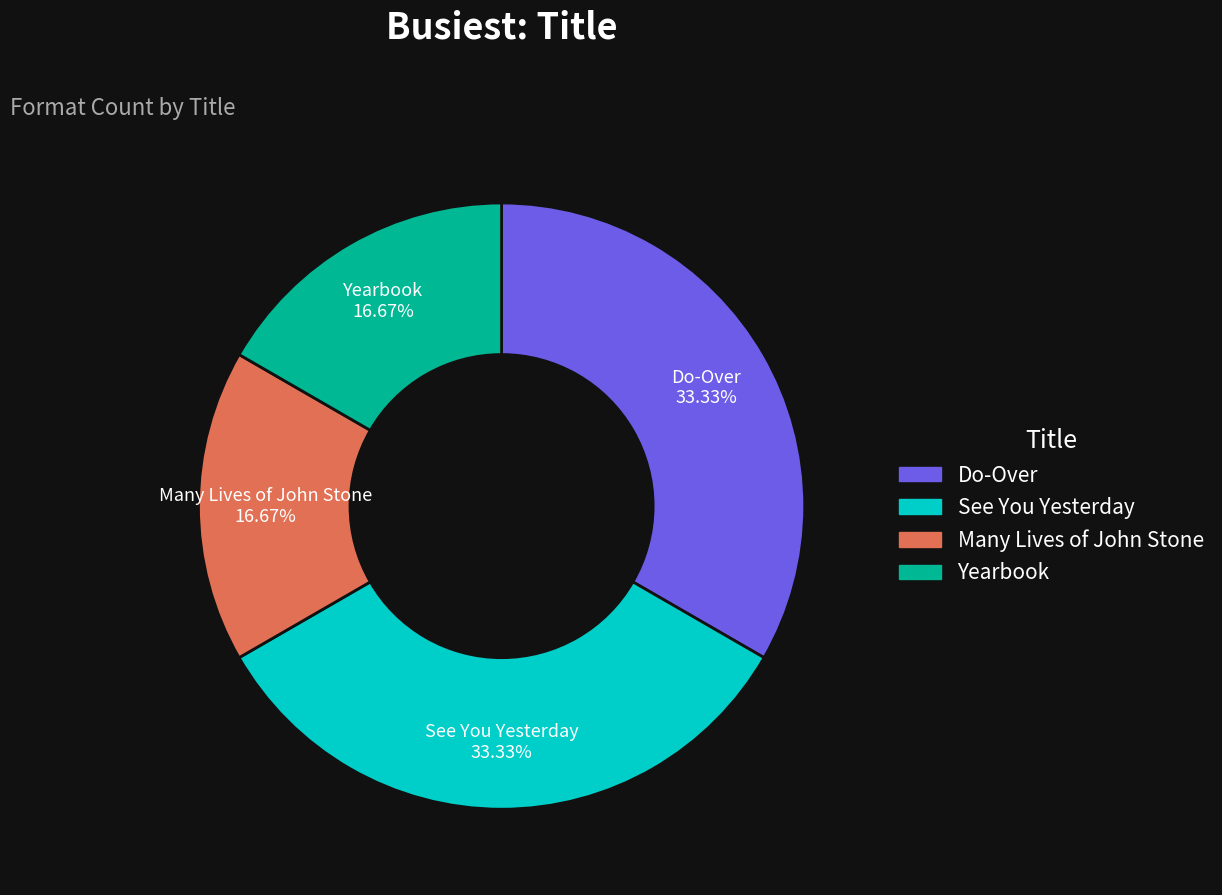

Approximately how many times larger is the value at Yearbook compared to Do-Over?

0.5